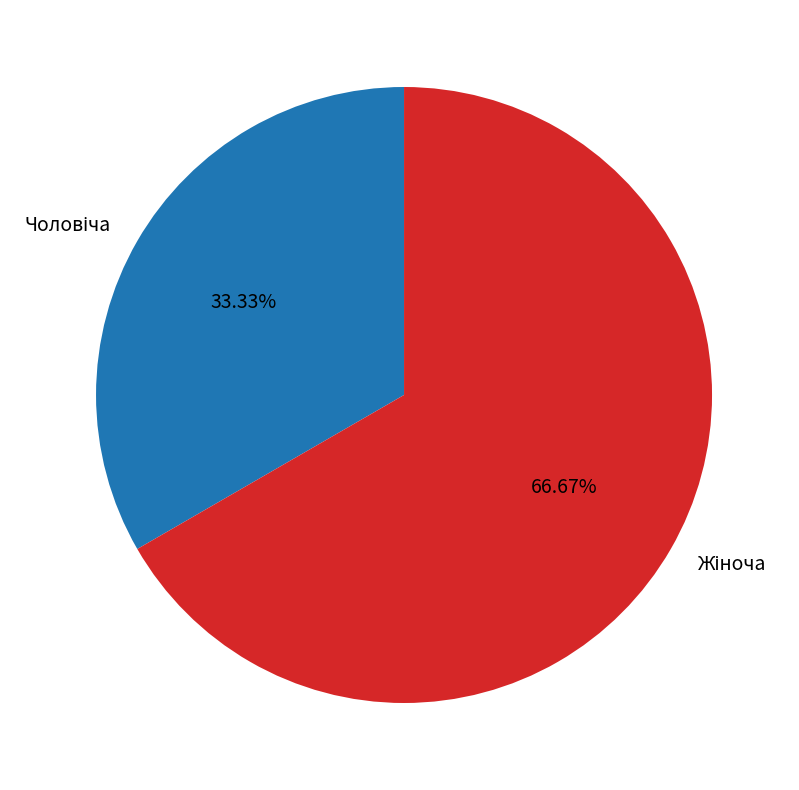

Does any single category account for the majority?

Yes